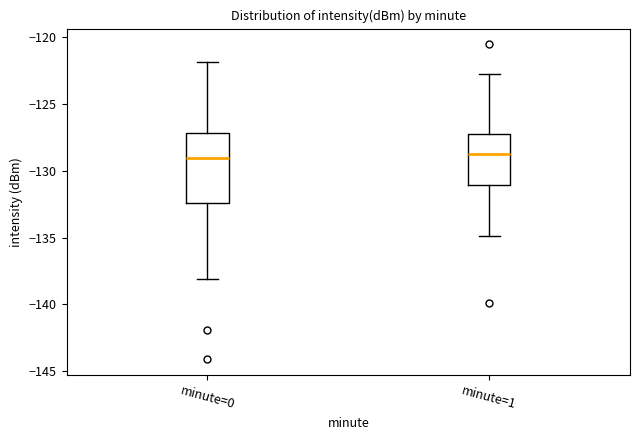

Which box is the tallest, from its lower edge to its upper edge?

minute=0